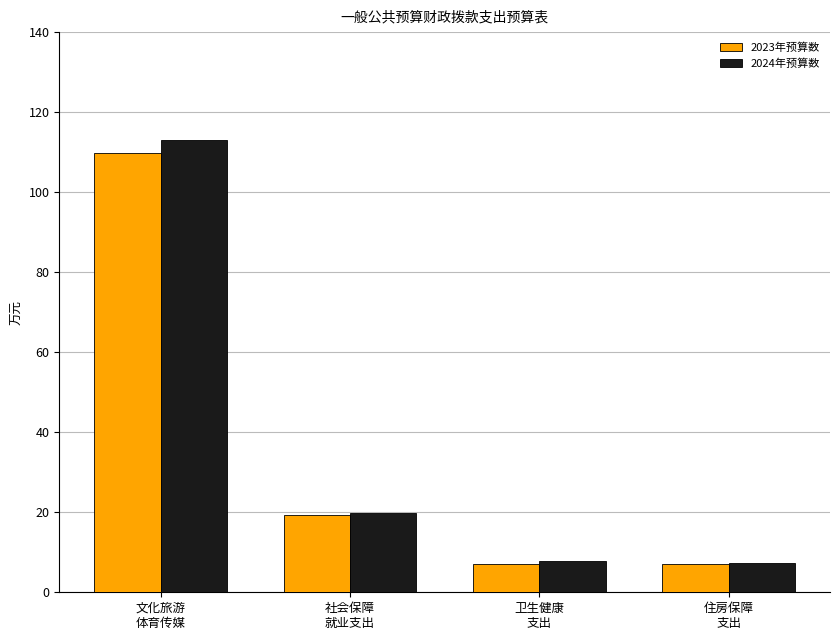

What is the value of the 2024年预算数 bar at the 2nd from the left?

19.9